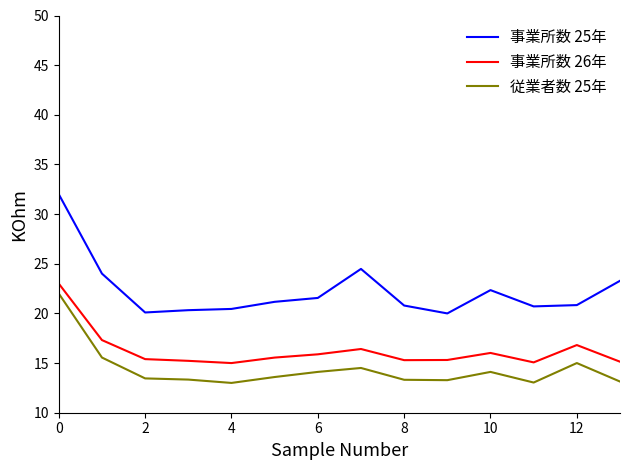

What is the greatest value displayed?

32.0